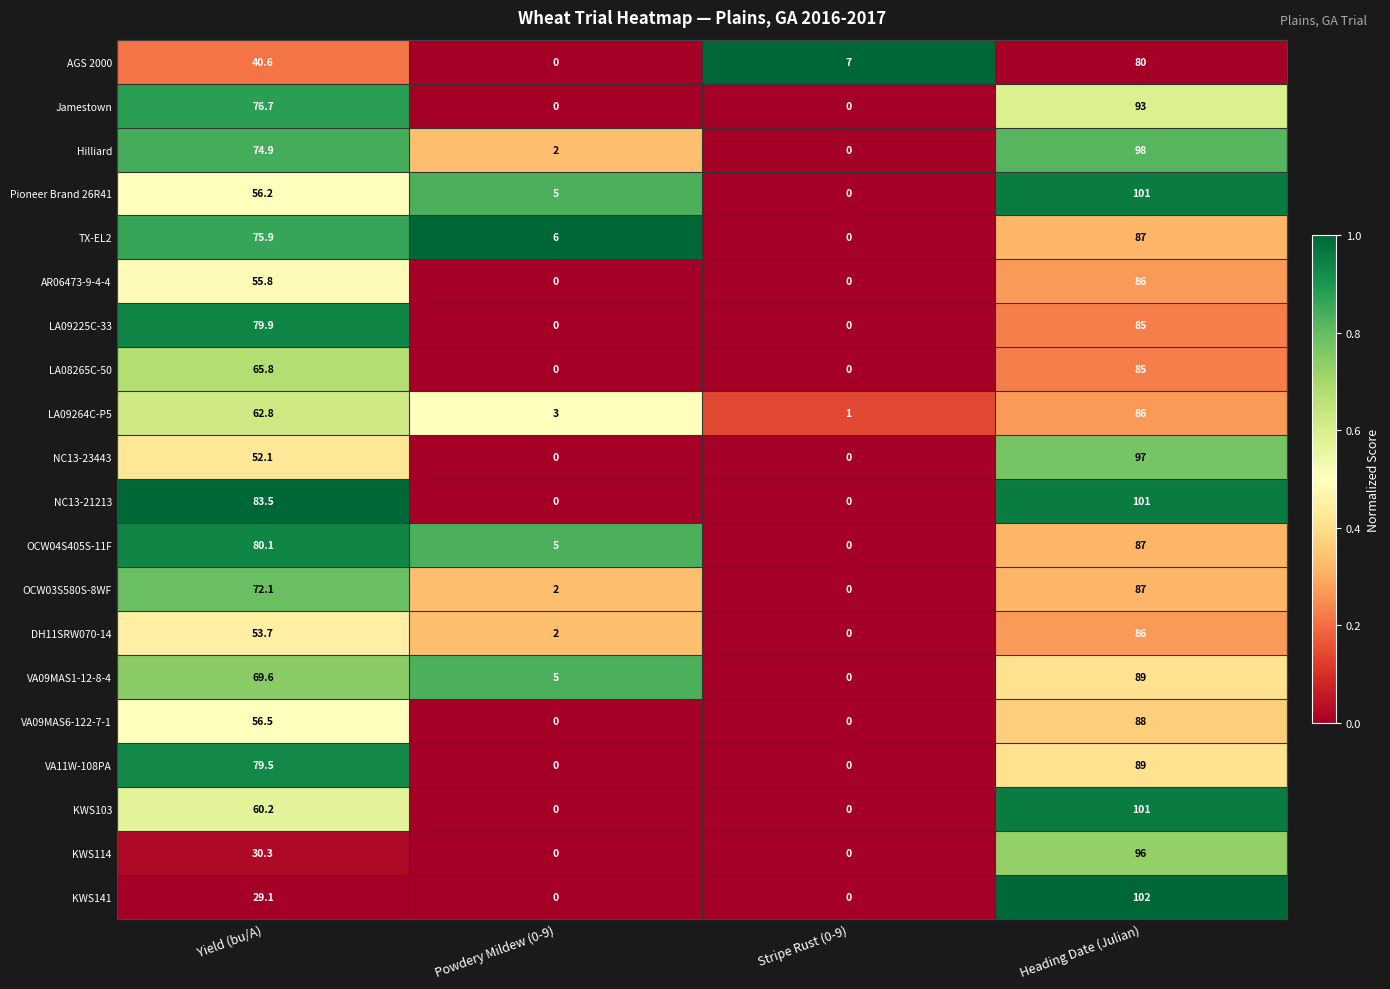

At which category is the sum across all series the highest?

Heading Date (Julian)